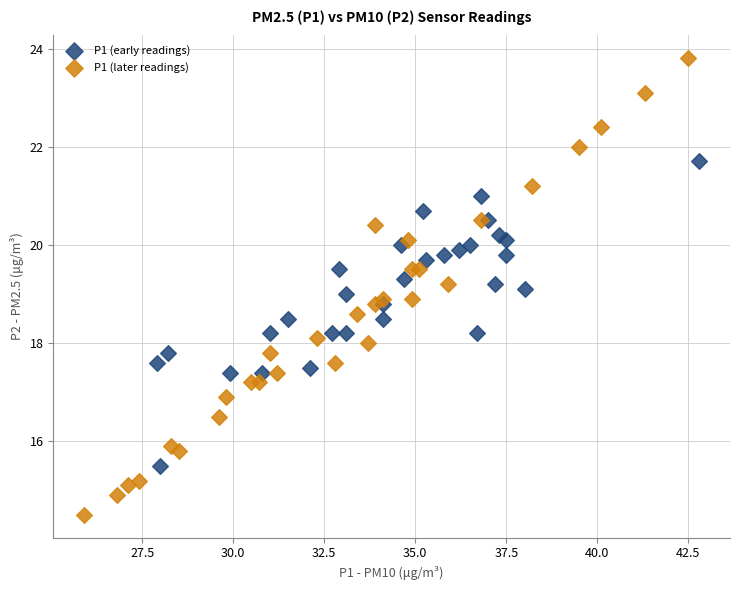

Which series has the widest spread of Y values?

P1 (later readings)